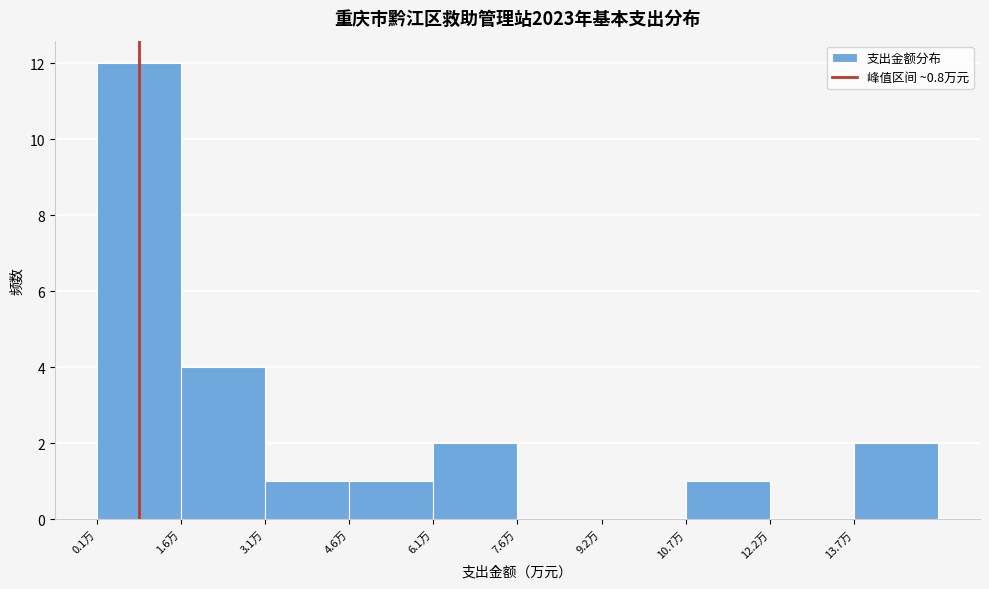

Reading left to right, list every bar in this chart as the range it spans on the x-axis followed by its height. Neither the bar edges nor the heights are printed on the chart, so give them approximately, as read against the axes.

0.0 to 1.6: 12
1.6 to 3.0: 4
3.0 to 4.6: 1
4.6 to 6.2: 1
6.2 to 7.6: 2
7.6 to 9.2: 0
9.2 to 10.6: 0
10.6 to 12.2: 1
12.2 to 13.8: 0
13.8 to 15.2: 2